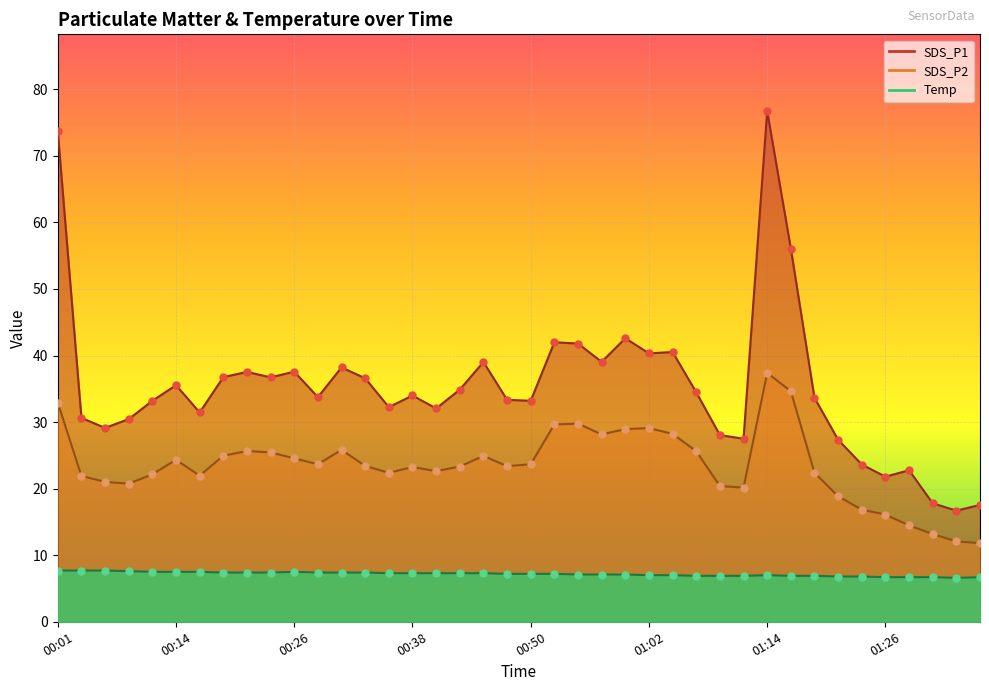

Is the value of SDS_P2 at 01:26 greater than the value of Temp at 00:04?

Yes